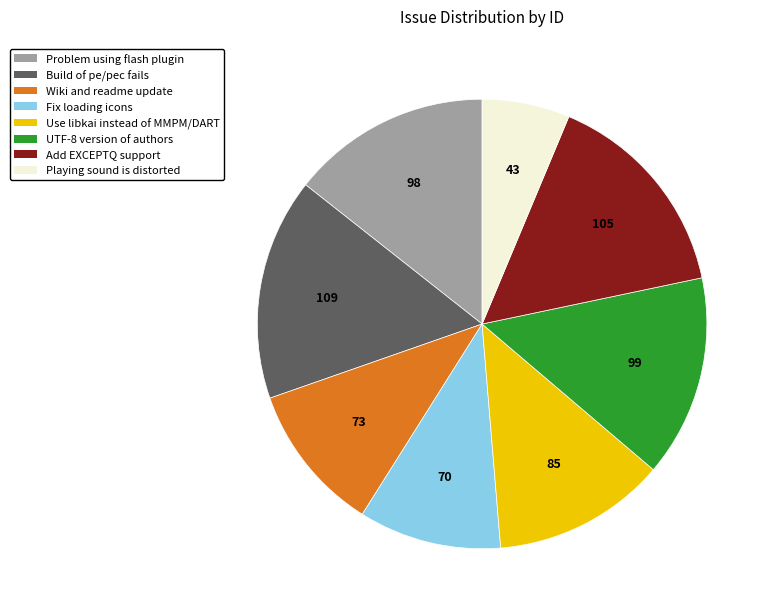

True or false: UTF-8 version of authors accounts for 15% of the total.

True